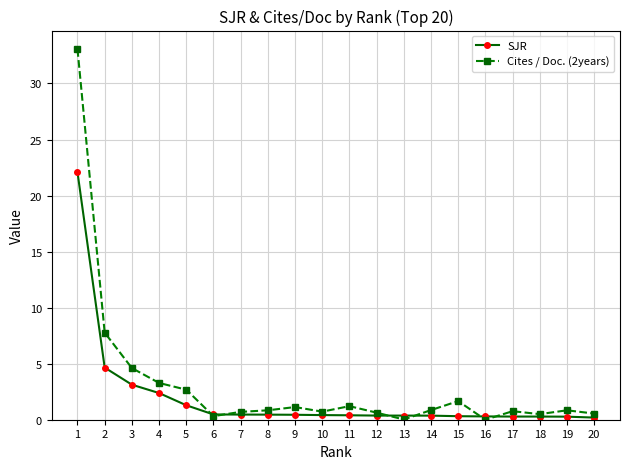

Which series ends up on top after the final intersection of Cites / Doc. (2years) and SJR?

Cites / Doc. (2years)